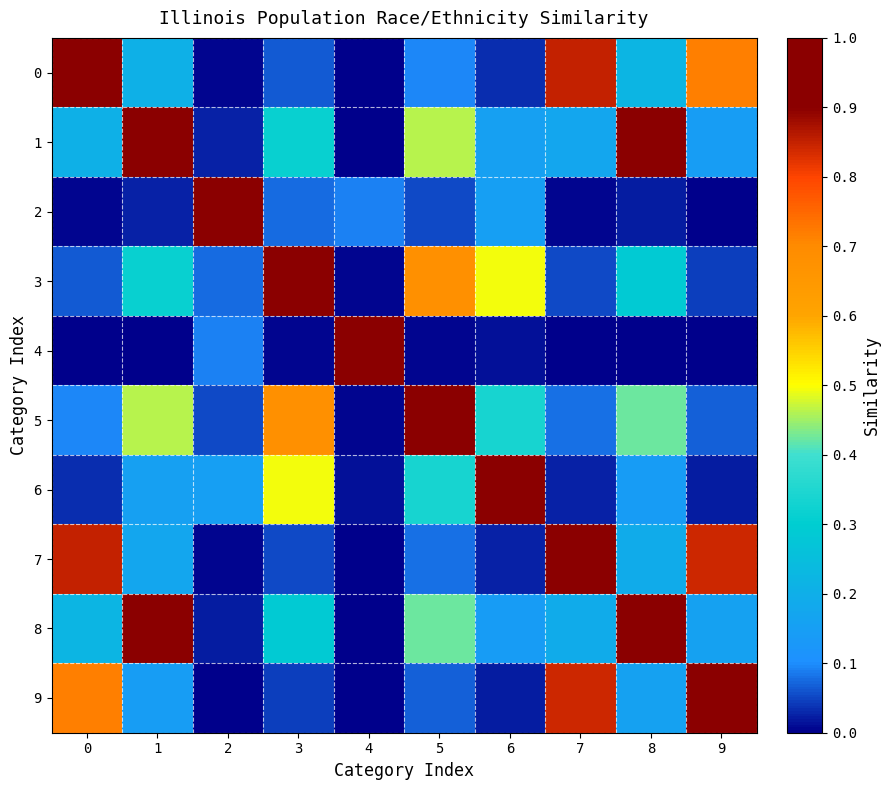

At 3, list the series in order from largest to smallest.

3, 5, 6, 1, 8, 2, 0, 7, 9, 4